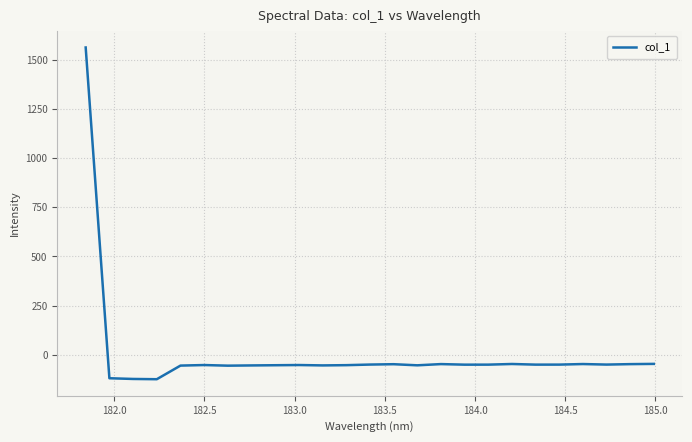

What is the smallest value displayed?

-124.6